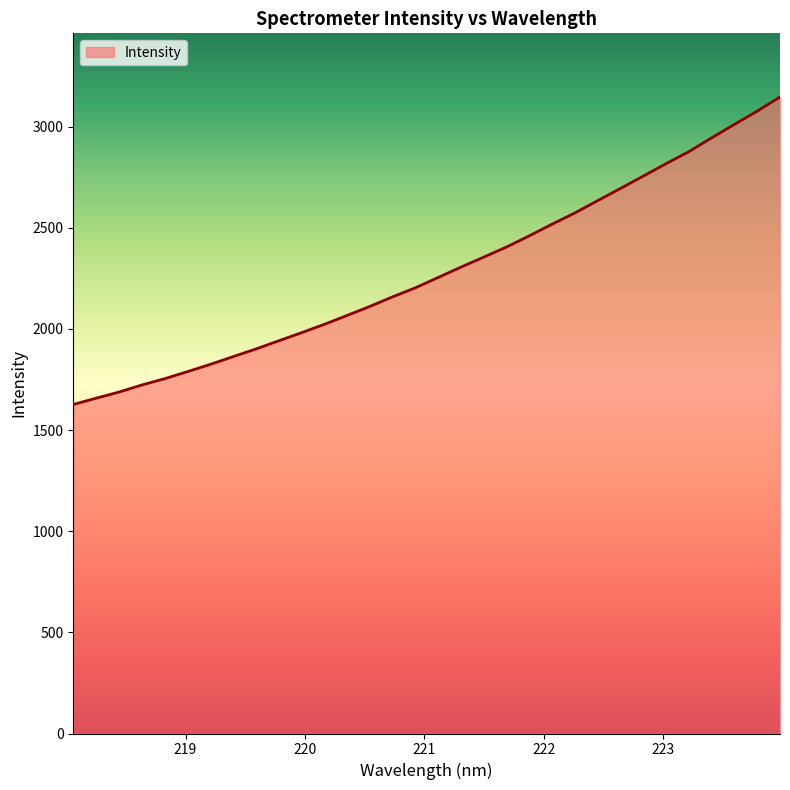

What is the maximum value shown in the chart?

3146.3